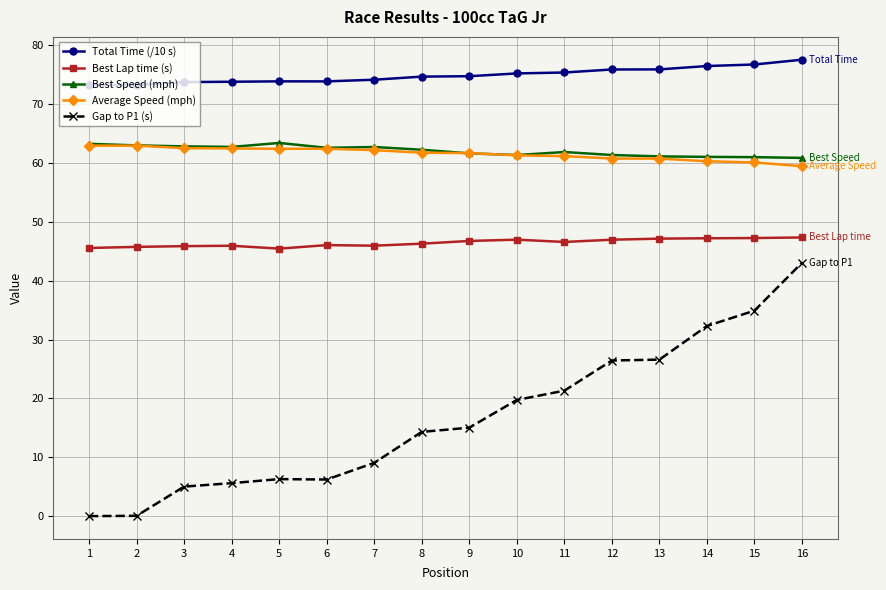

Between 14 and 15, which series saw the biggest shift?

Gap to P1 (s)